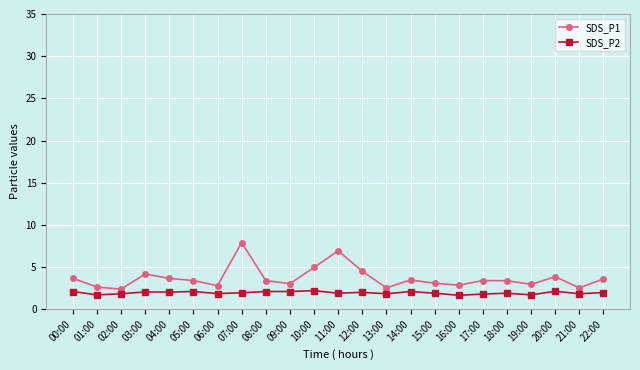

What is the difference between the maximum and second lowest values in the SDS_P2 series?

0.5